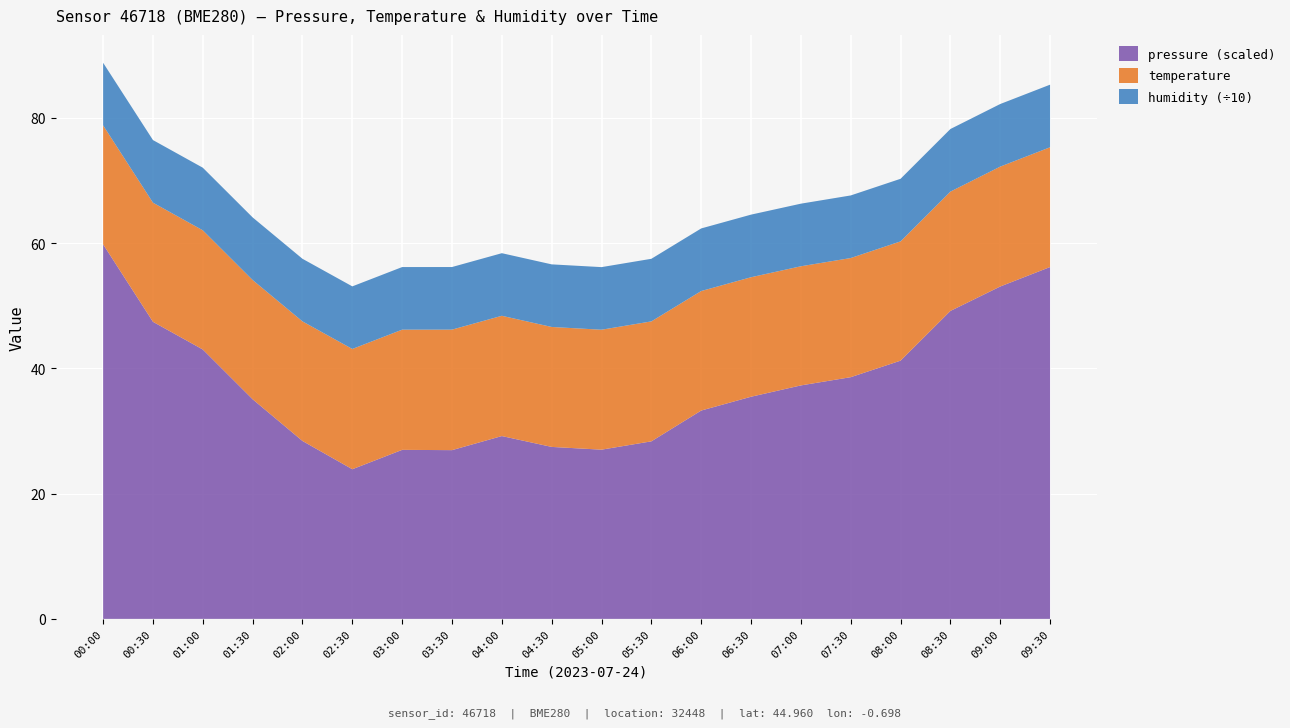

Reading left to right, extract all data points from this chart.

pressure: 100919.7	100894.9	100886.1	100870.2	100856.8	100847.8	100854.0	100853.9	100858.4	100854.9	100854.1	100856.7	100866.6	100871.0	100874.6	100877.2	100882.5	100898.4	100906.2	100912.4
temperature: 19.0	19.0	19.0	19.1	19.1	19.2	19.2	19.2	19.2	19.2	19.2	19.2	19.1	19.1	19.0	19.0	19.1	19.1	19.1	19.1
humidity: 100.0	100.0	100.0	100.0	100.0	100.0	100.0	100.0	100.0	100.0	100.0	100.0	100.0	100.0	100.0	100.0	100.0	100.0	100.0	100.0